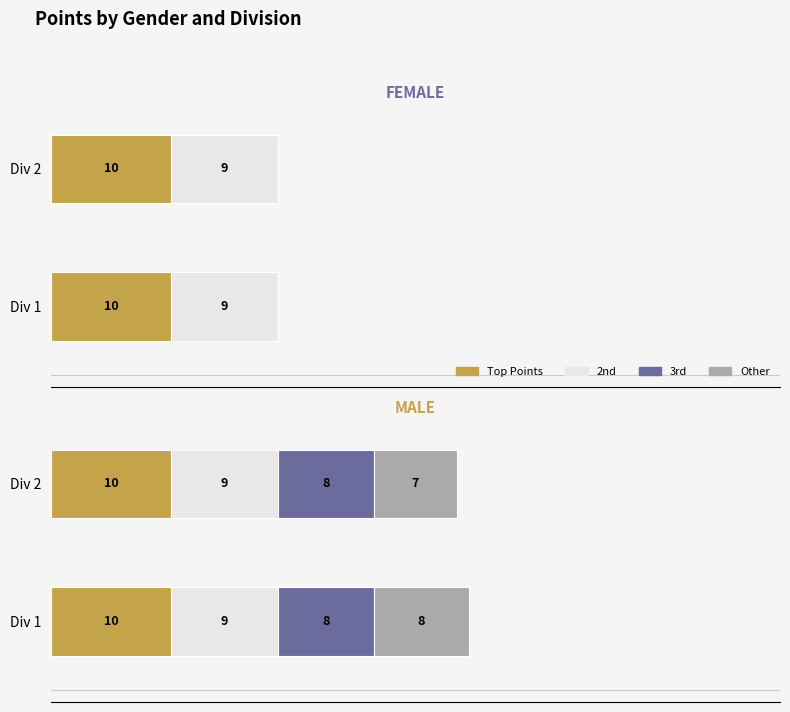

What value does the Other series have at Div 1?

8.0